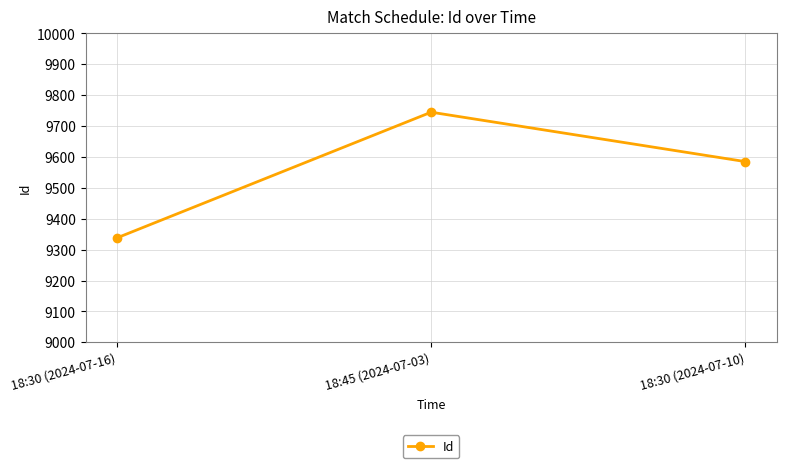

List the labels in order of value, largest first.

18:45 (2024-07-03), 18:30 (2024-07-10), 18:30 (2024-07-16)